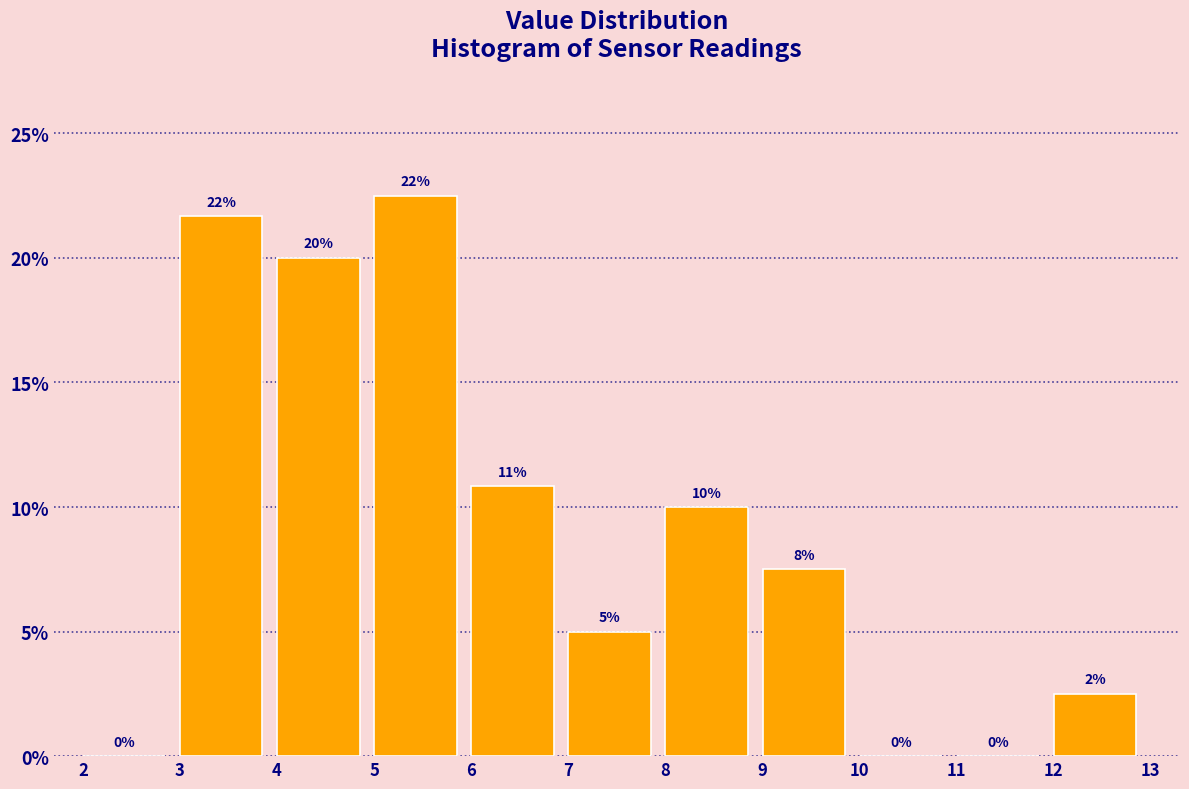

Which range on the x-axis has the tallest bar?

5 to 6